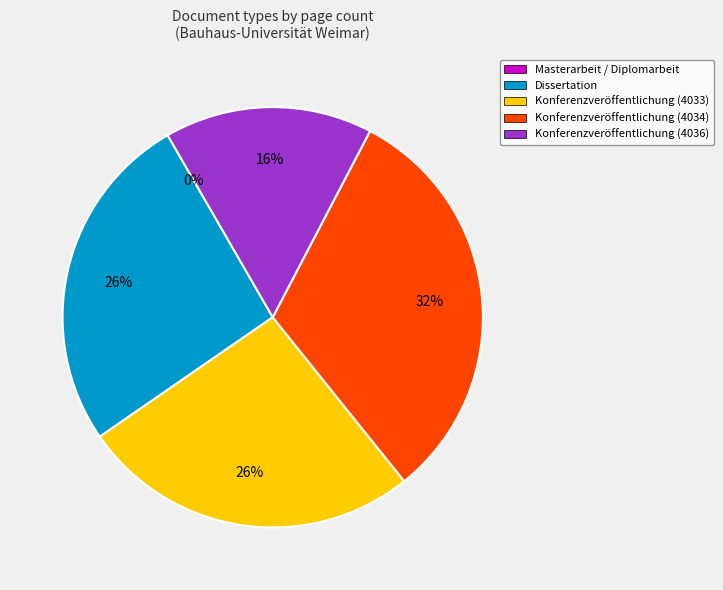

Is there a majority slice in this chart?

No